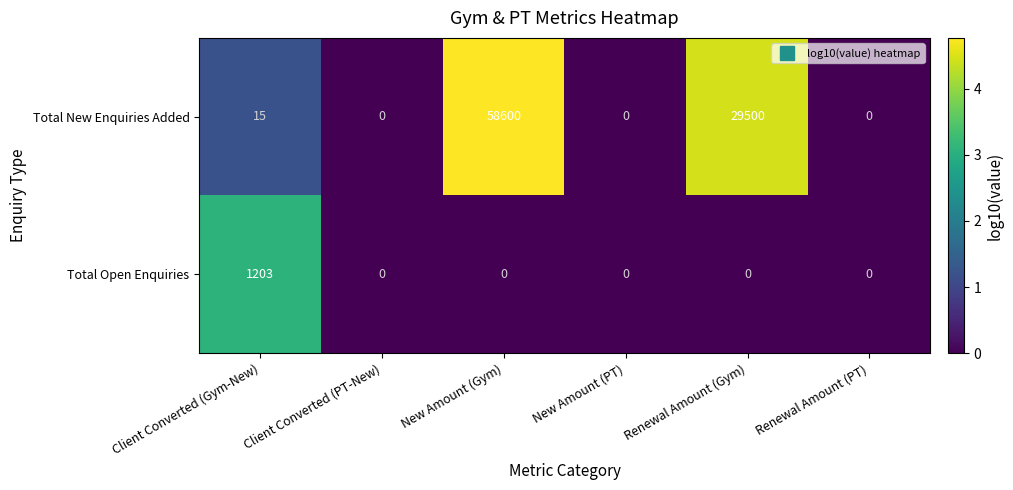

How many values in Total Open Enquiries are above zero?

1